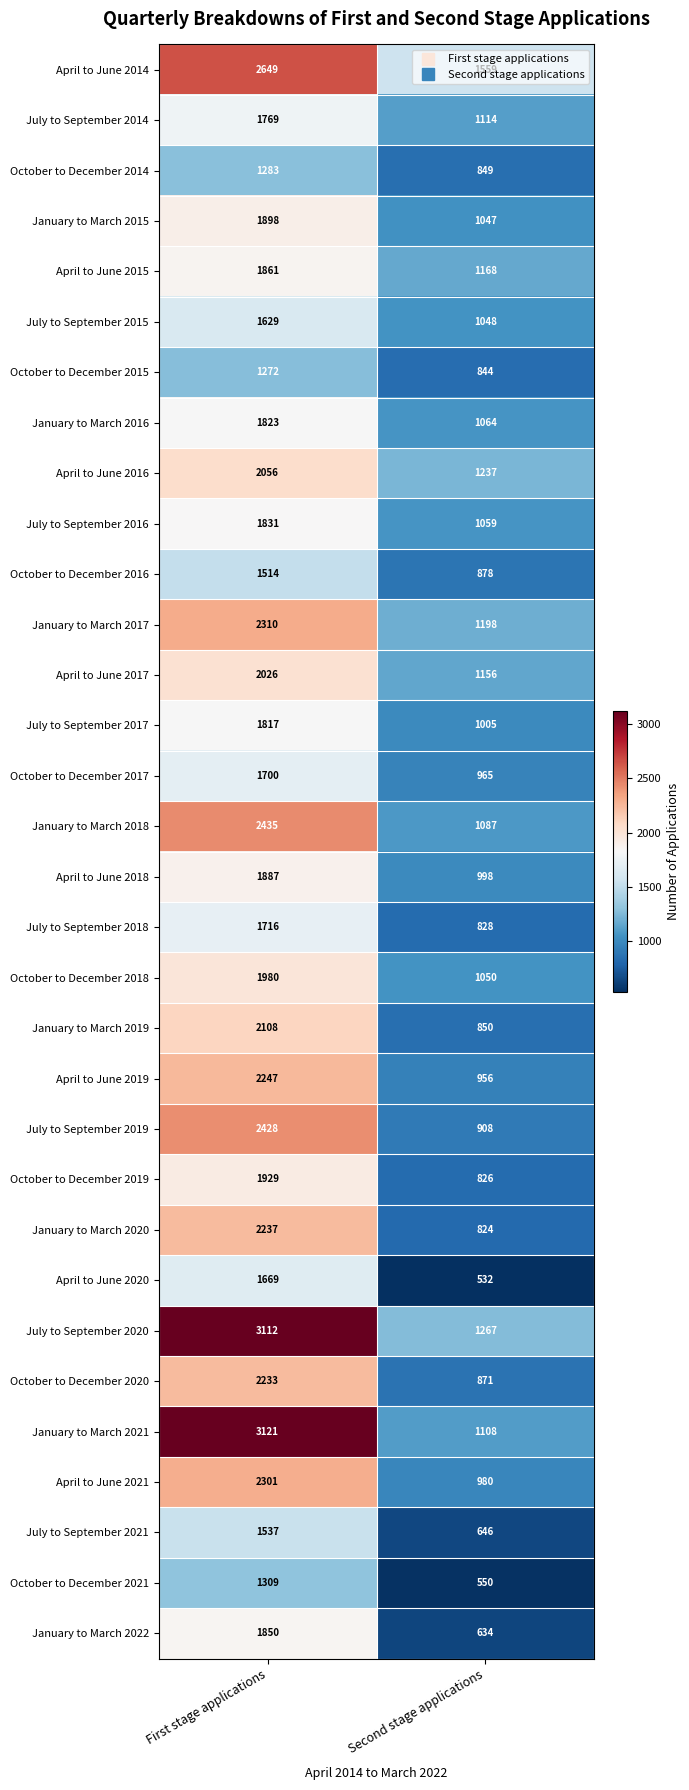

Which category has the highest value across all series?

First stage applications